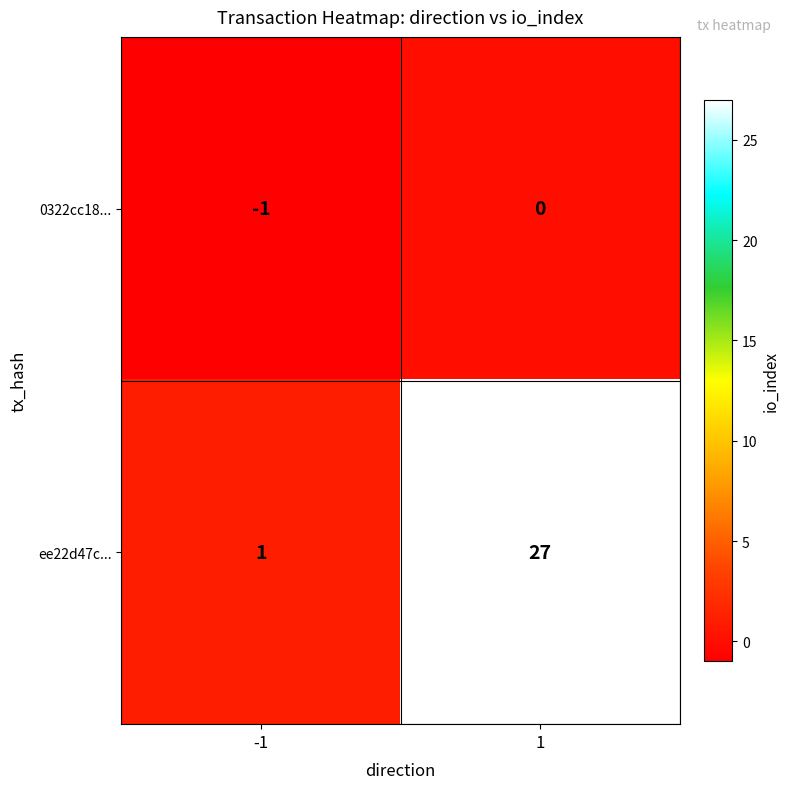

True or false: 0322cc18... has a value of -1 at -1.

True